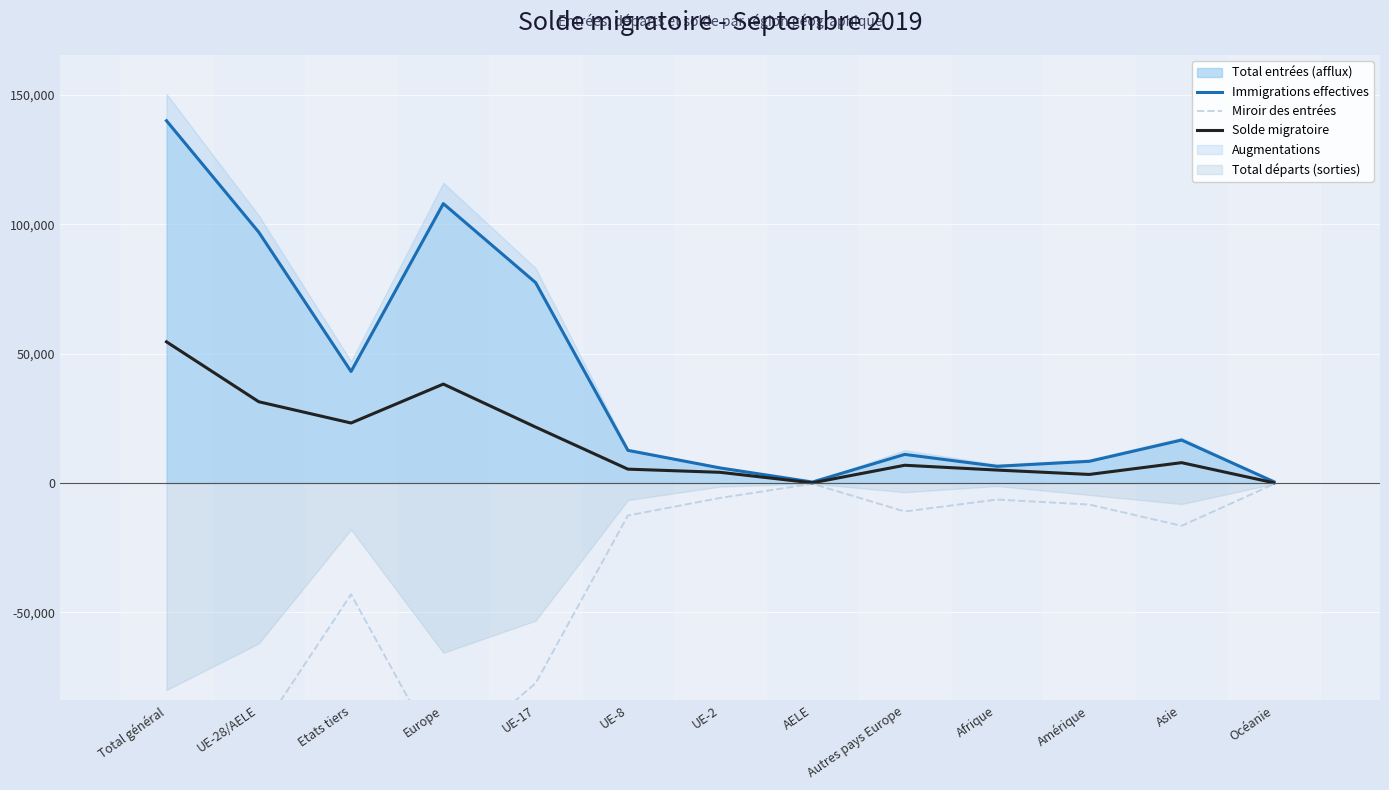

How many lines are shown in the chart?

3